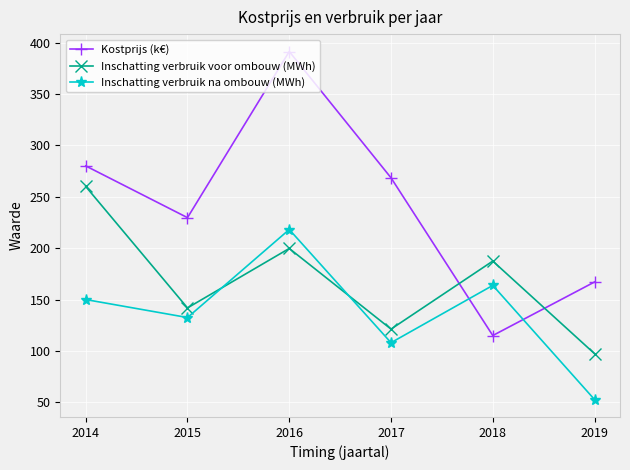

What is the maximum value shown in the chart?

391.3